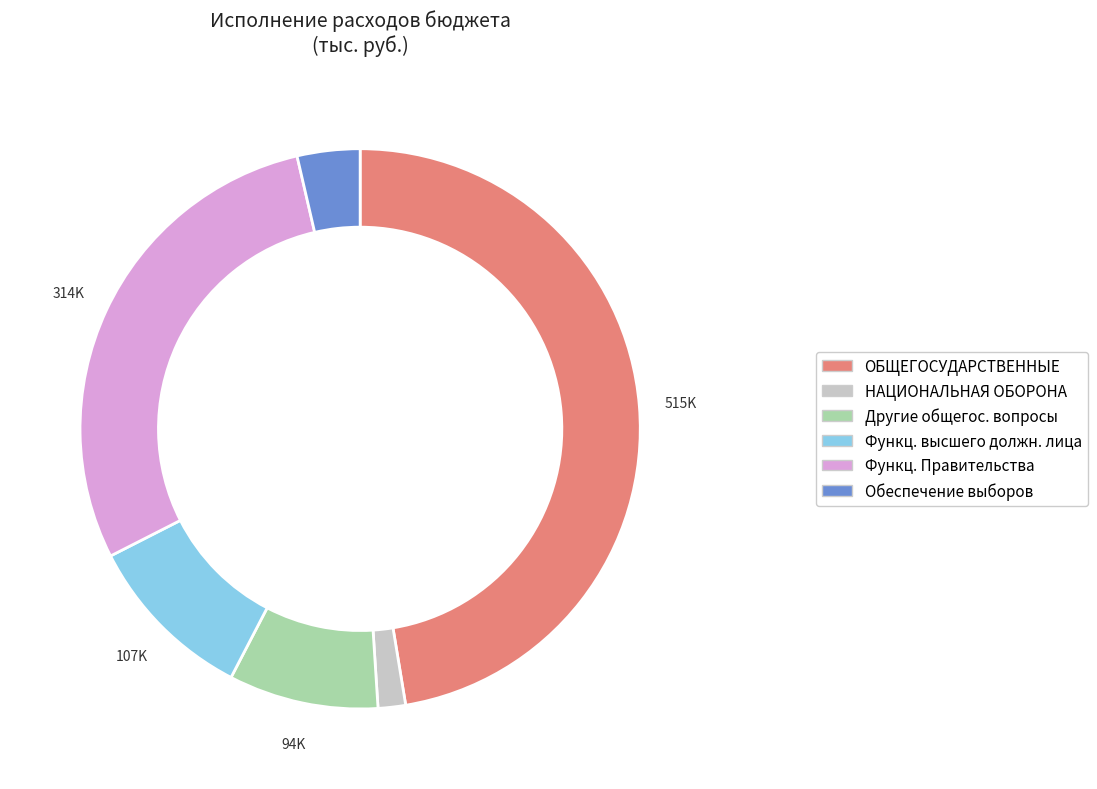

How many segments does this pie chart have?

6